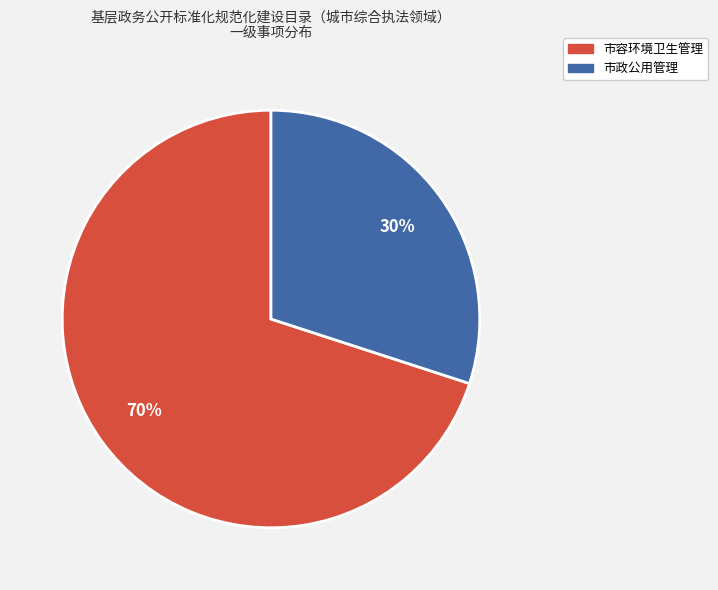

Which category has the biggest portion of the pie?

市容环境卫生管理